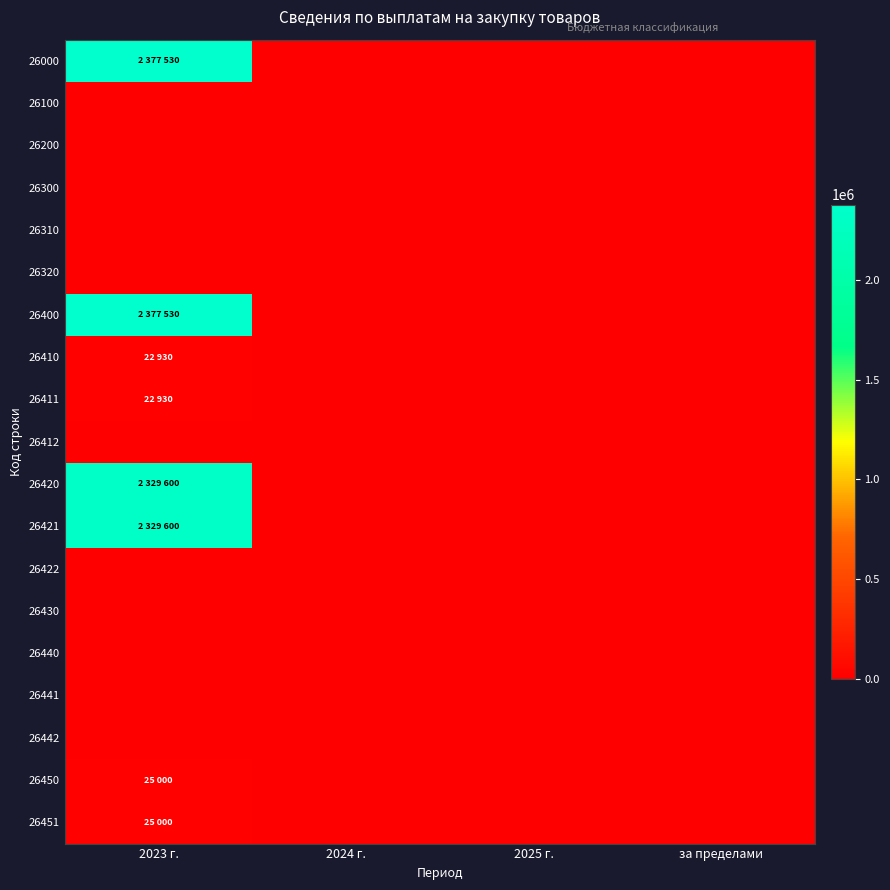

At which category does the chart reach its peak across all series?

2023 г.